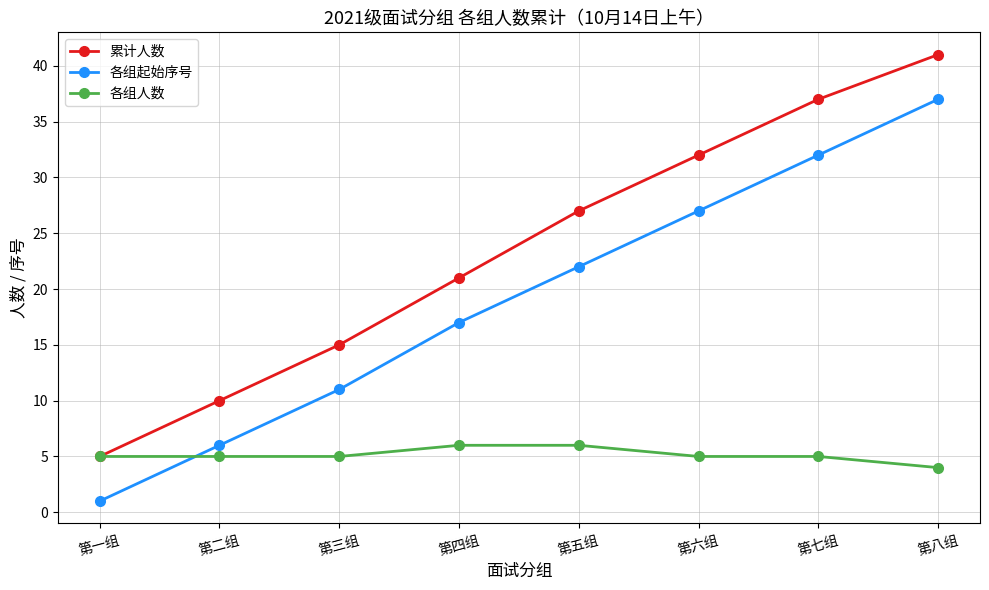

Is it true that 累计人数 equals 38 at 第四组?

False